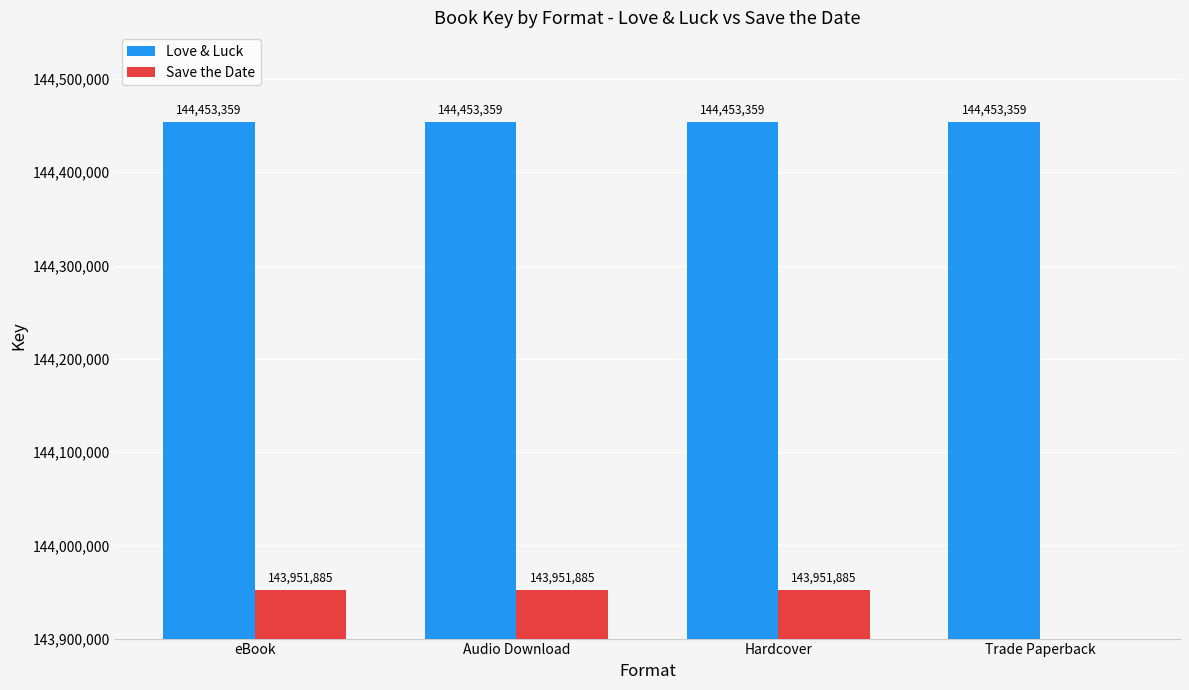

Which category has the highest value across all series?

eBook